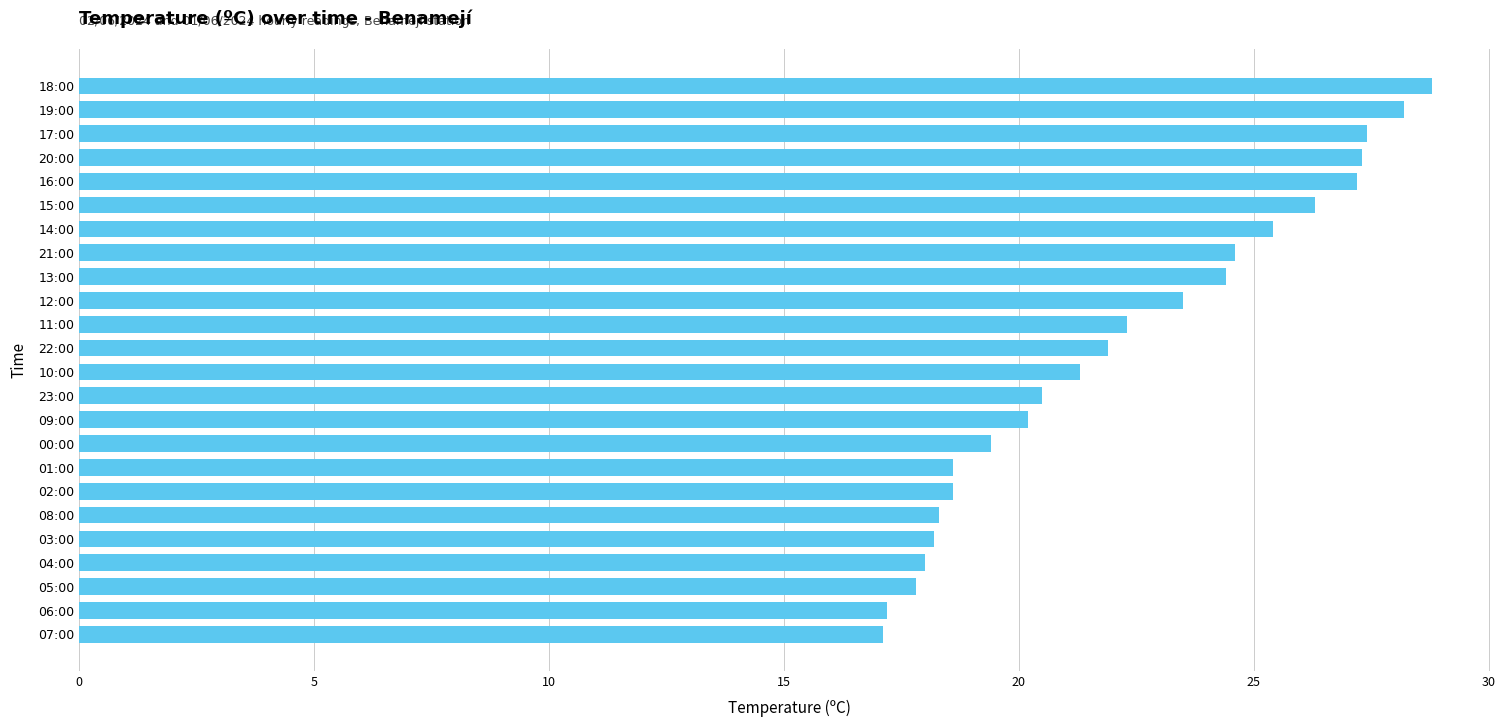

What is the average value?

22.2